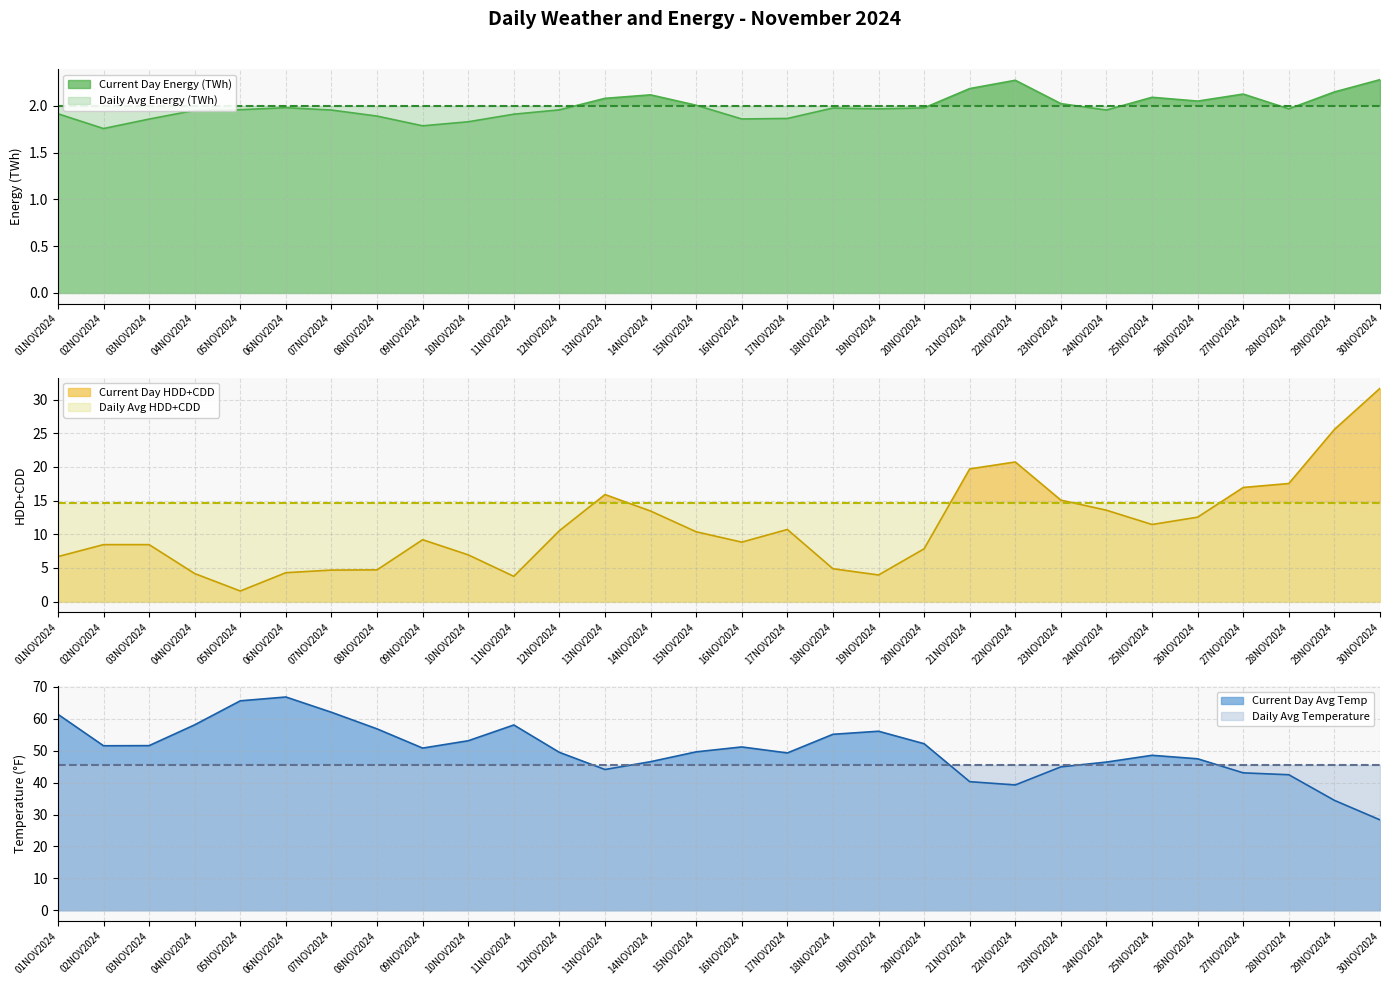

How many series are shown in this chart?

3